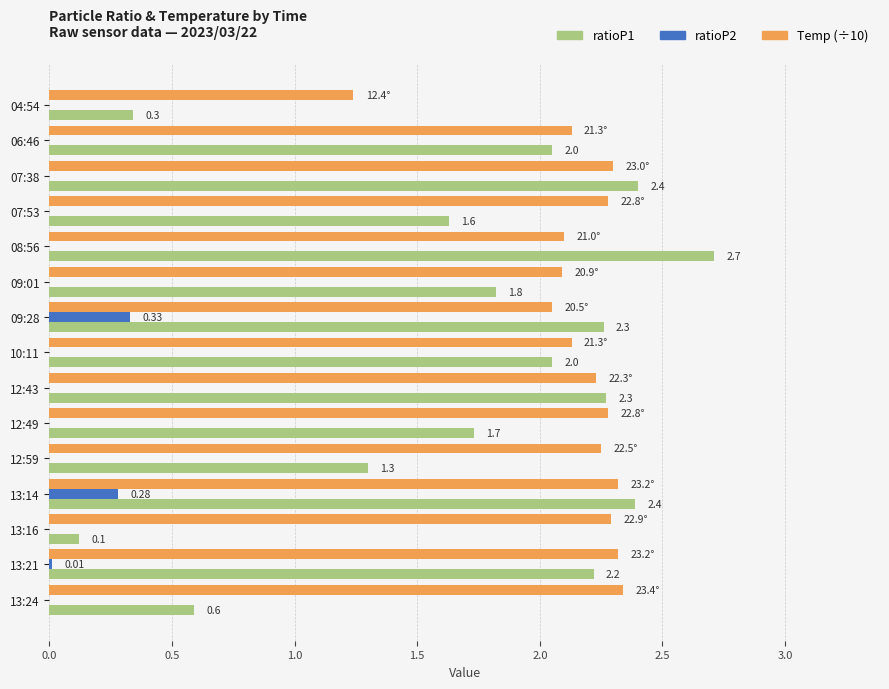

What is the sum of all ratioP2 values?

0.6